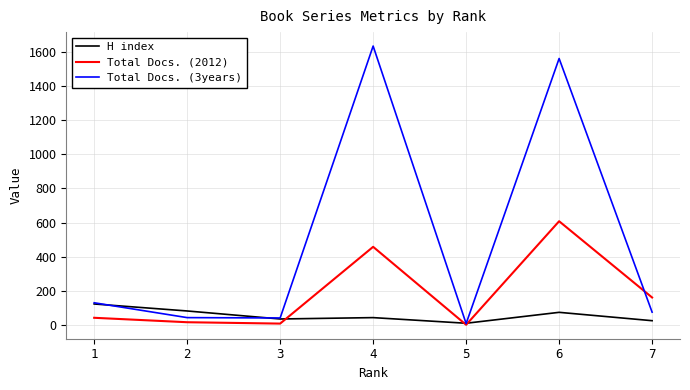

At which label does H index first exceed 43?

1